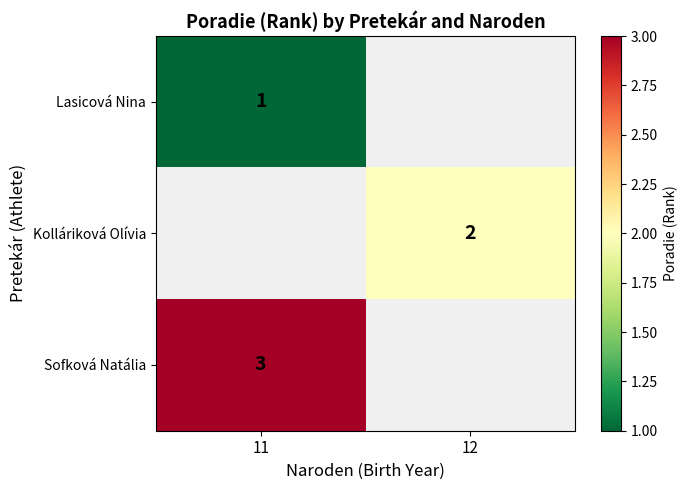

What is the approximate value of Lasicová Nina at 11?

1.0